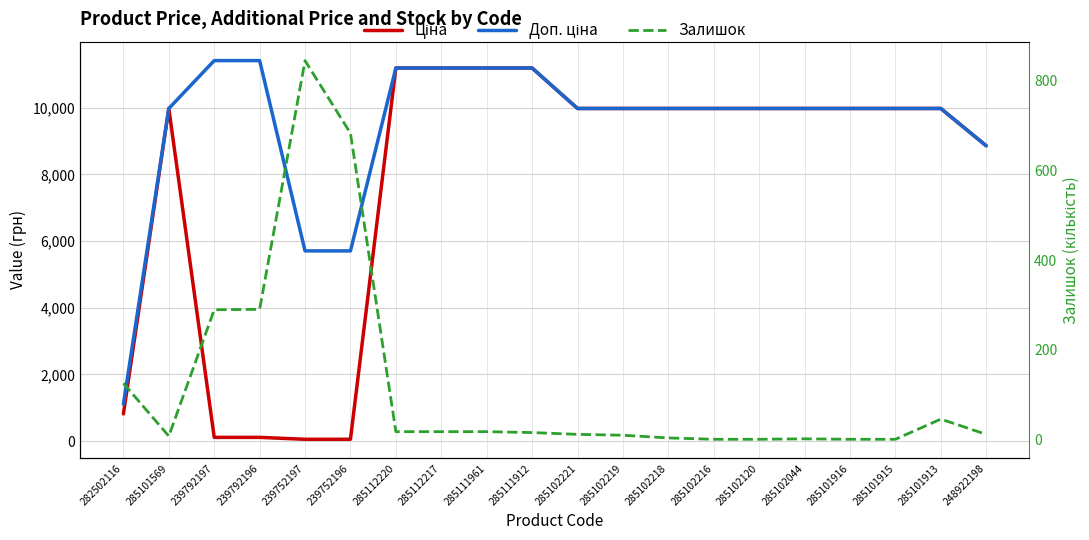

Reading left to right, transcribe all the data shown in this chart.

Ціна: 818.5	9975.0	114.1	114.1	57.0	57.0	11188.2	11188.2	11188.2	11188.2	9975.0	9975.0	9975.0	9975.0	9975.0	9975.0	9975.0	9975.0	9975.0	8856.7
Доп. ціна: 1109.2	9975.0	11410.0	11410.0	5705.0	5705.0	11188.2	11188.2	11188.2	11188.2	9975.0	9975.0	9975.0	9975.0	9975.0	9975.0	9975.0	9975.0	9975.0	8856.7
Залишок: 125.0	7.0	289.0	290.0	845.0	683.0	17.0	17.0	17.0	15.0	11.0	9.0	3.0	0.0	0.0	1.0	0.0	0.0	45.0	11.0